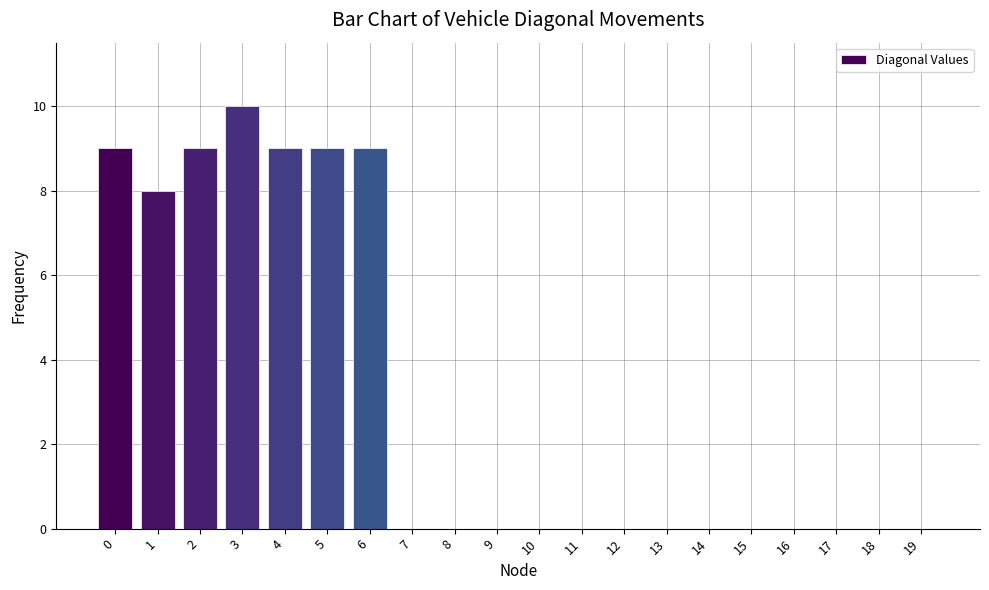

Reading left to right, transcribe all the data shown in this chart.

9	8	9	10	9	9	9	0	0	0	0	0	0	0	0	0	0	0	0	0